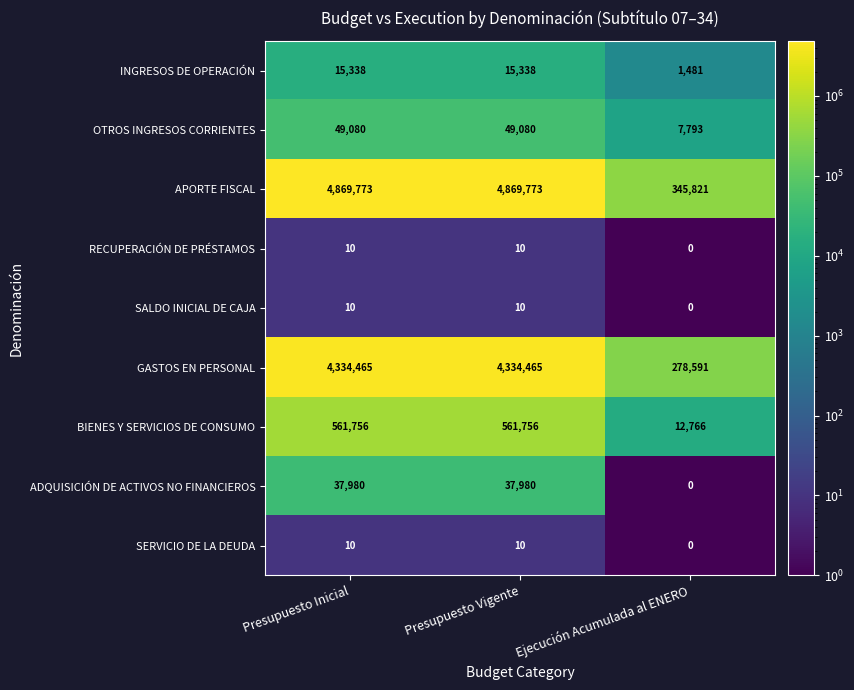

Reading left to right, extract all data points from this chart.

INGRESOS DE OPERACIÓN: Presupuesto Inicial=15338	Presupuesto Vigente=15338	Ejecución Acumulada al ENERO=1481
OTROS INGRESOS CORRIENTES: Presupuesto Inicial=49080	Presupuesto Vigente=49080	Ejecución Acumulada al ENERO=7793
APORTE FISCAL: Presupuesto Inicial=4869773	Presupuesto Vigente=4869773	Ejecución Acumulada al ENERO=345821
RECUPERACIÓN DE PRÉSTAMOS: Presupuesto Inicial=10	Presupuesto Vigente=10	Ejecución Acumulada al ENERO=0
SALDO INICIAL DE CAJA: Presupuesto Inicial=10	Presupuesto Vigente=10	Ejecución Acumulada al ENERO=0
GASTOS EN PERSONAL: Presupuesto Inicial=4334465	Presupuesto Vigente=4334465	Ejecución Acumulada al ENERO=278591
BIENES Y SERVICIOS DE CONSUMO: Presupuesto Inicial=561756	Presupuesto Vigente=561756	Ejecución Acumulada al ENERO=12766
ADQUISICIÓN DE ACTIVOS NO FINANCIEROS: Presupuesto Inicial=37980	Presupuesto Vigente=37980	Ejecución Acumulada al ENERO=0
SERVICIO DE LA DEUDA: Presupuesto Inicial=10	Presupuesto Vigente=10	Ejecución Acumulada al ENERO=0